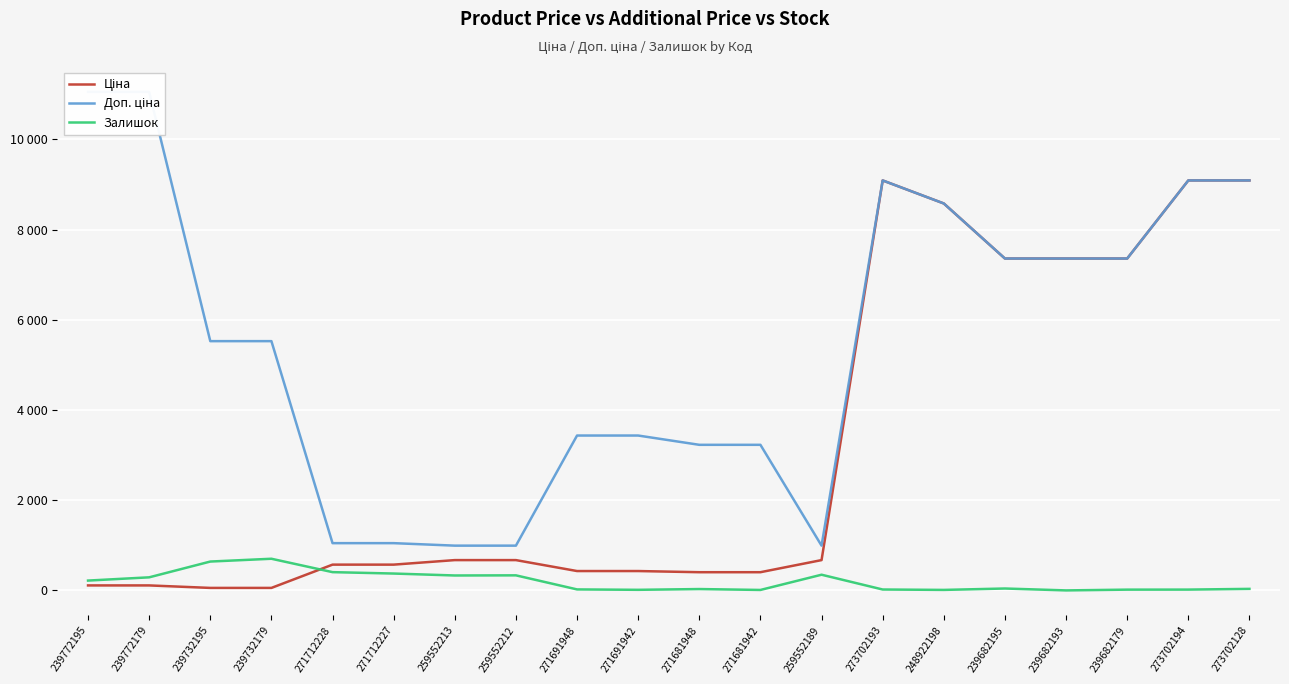

The value of Залишок at 271691948 is 8.4. True or false?

False